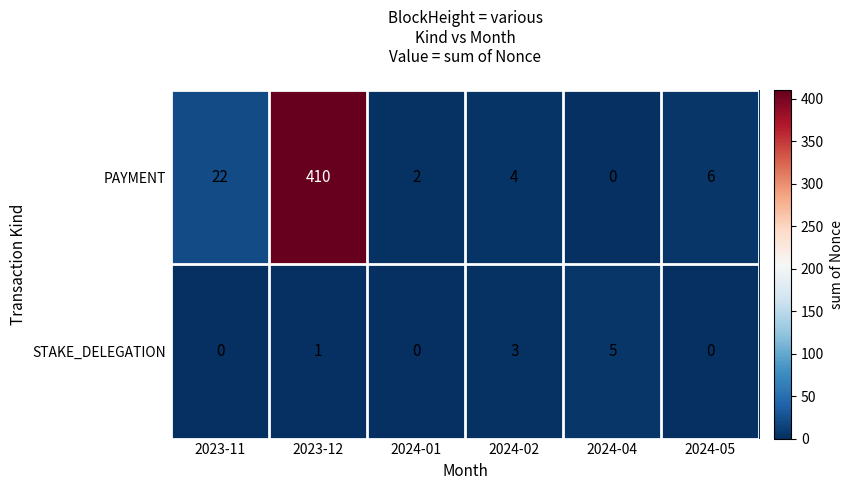

At which label is PAYMENT closest to 205?

2023-11